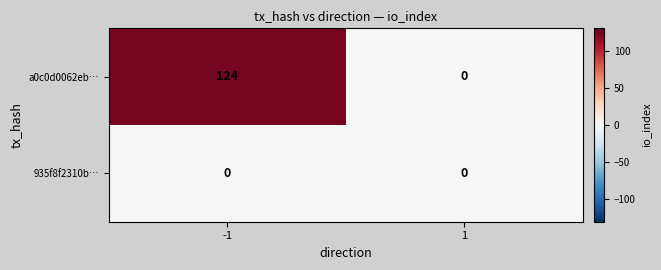

Count the number of data series in this chart.

2